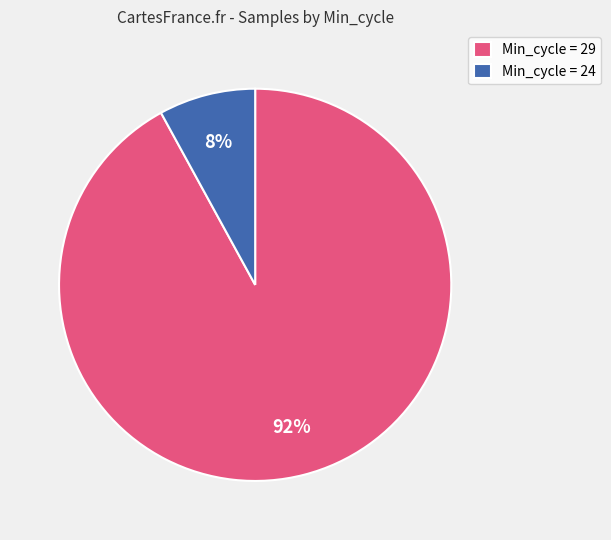

To the nearest percent, what is the average slice percentage?

50%